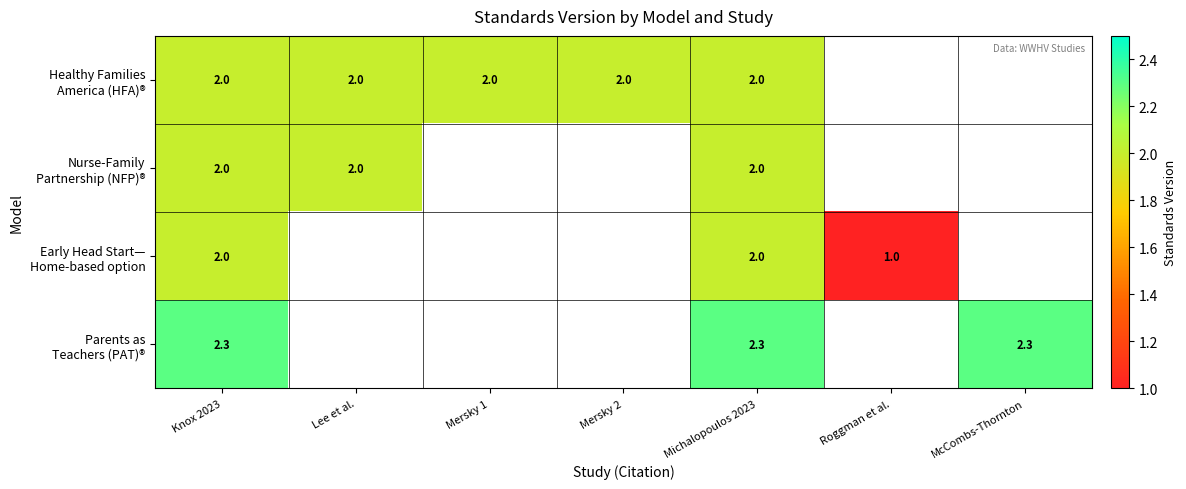

What is the spread (max minus min) of values at Michalopoulos 2023?

0.3